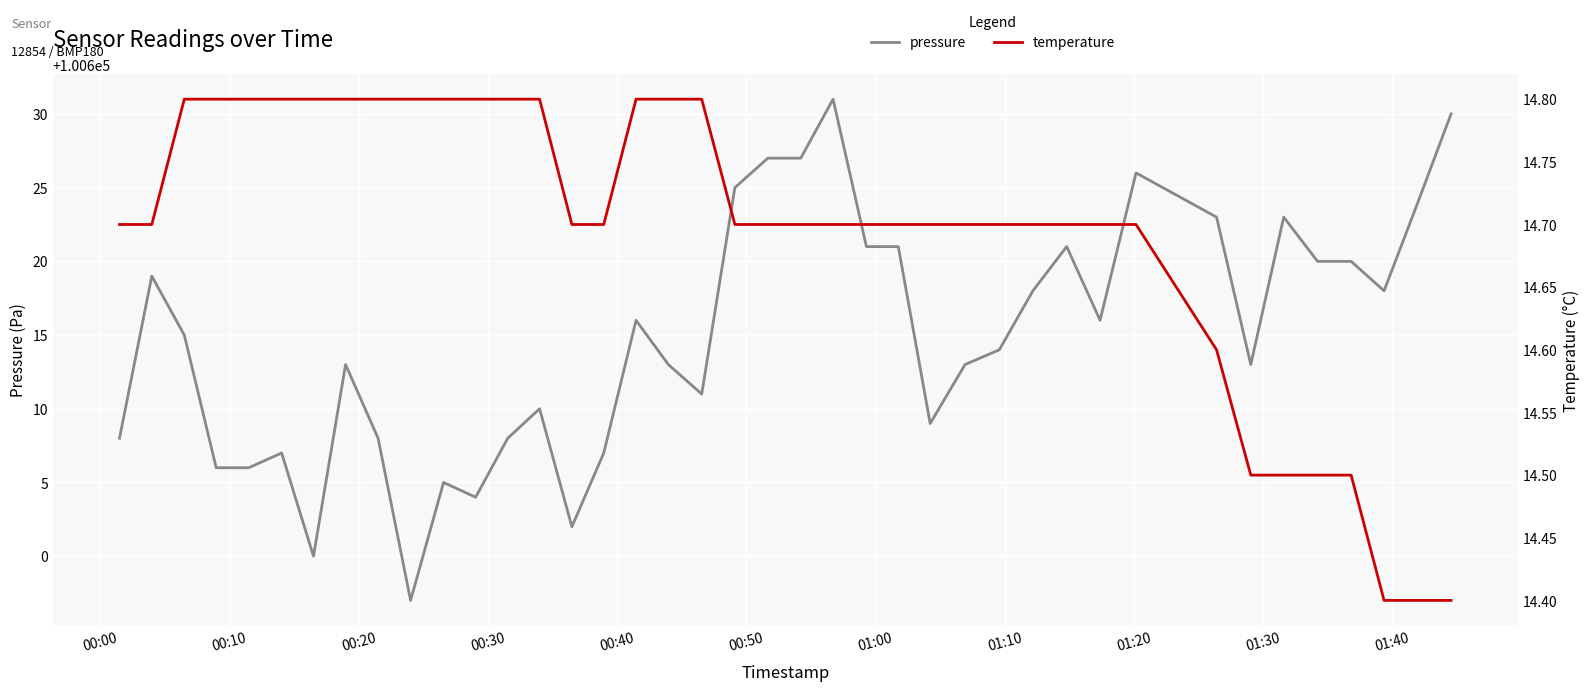

Is this an area chart (filled region under the line)?

No